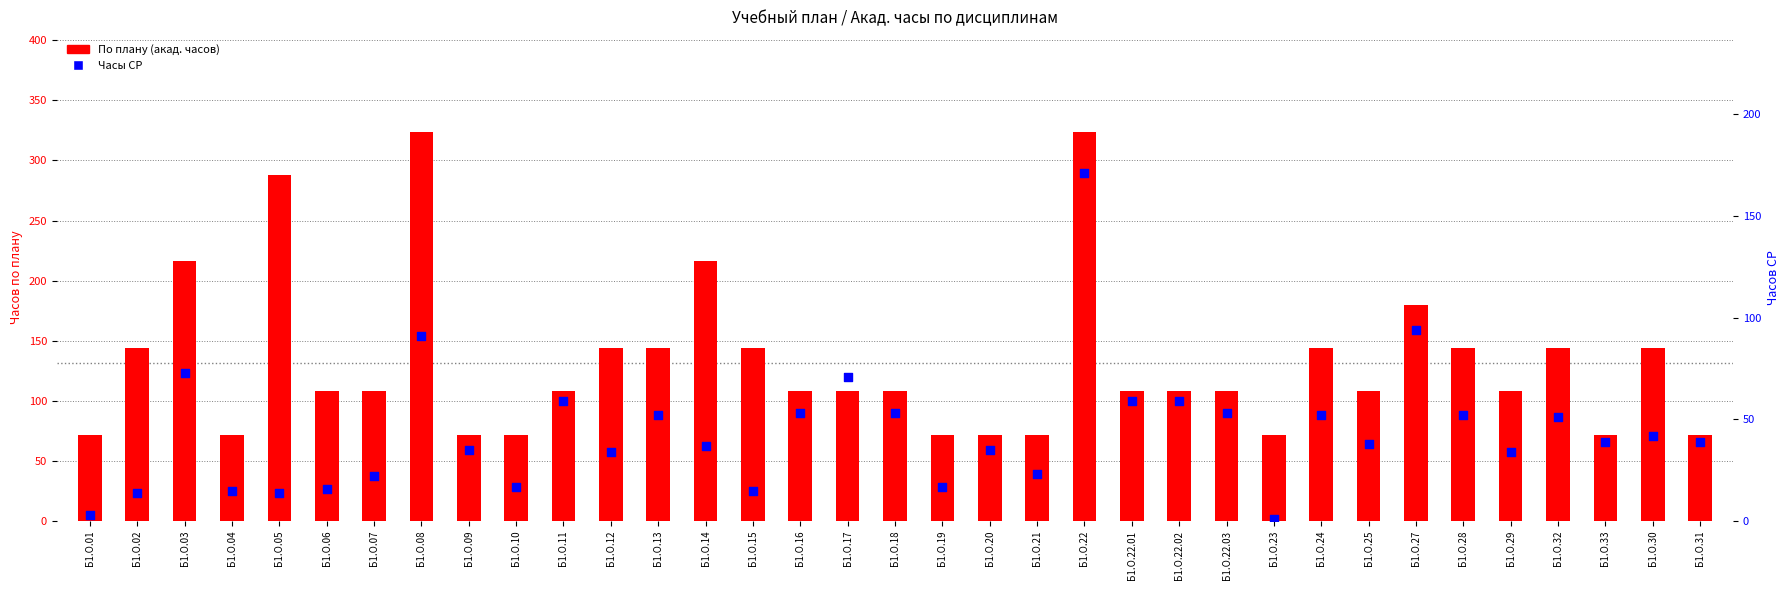

Is the value of По плану at Б1.О.13 greater than the value of СР at Б1.О.33?

Yes